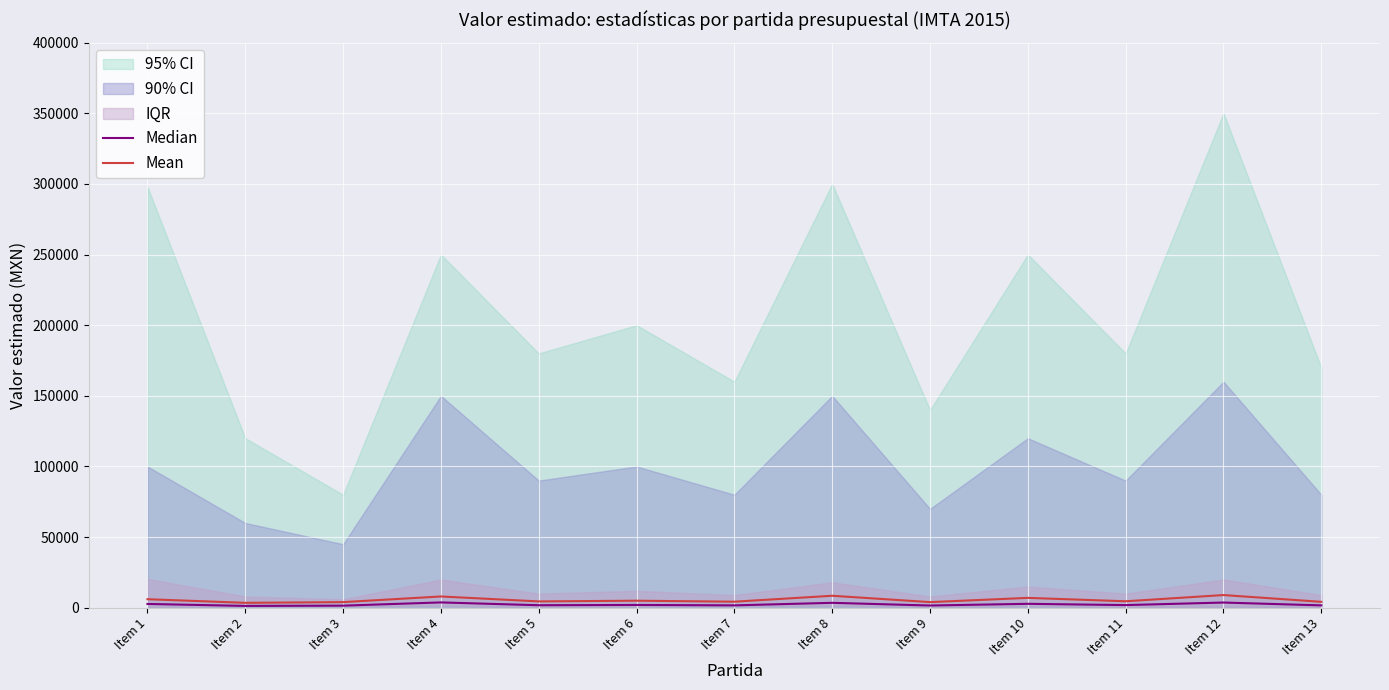

The value of Mean at Item 6 is 5000. True or false?

True